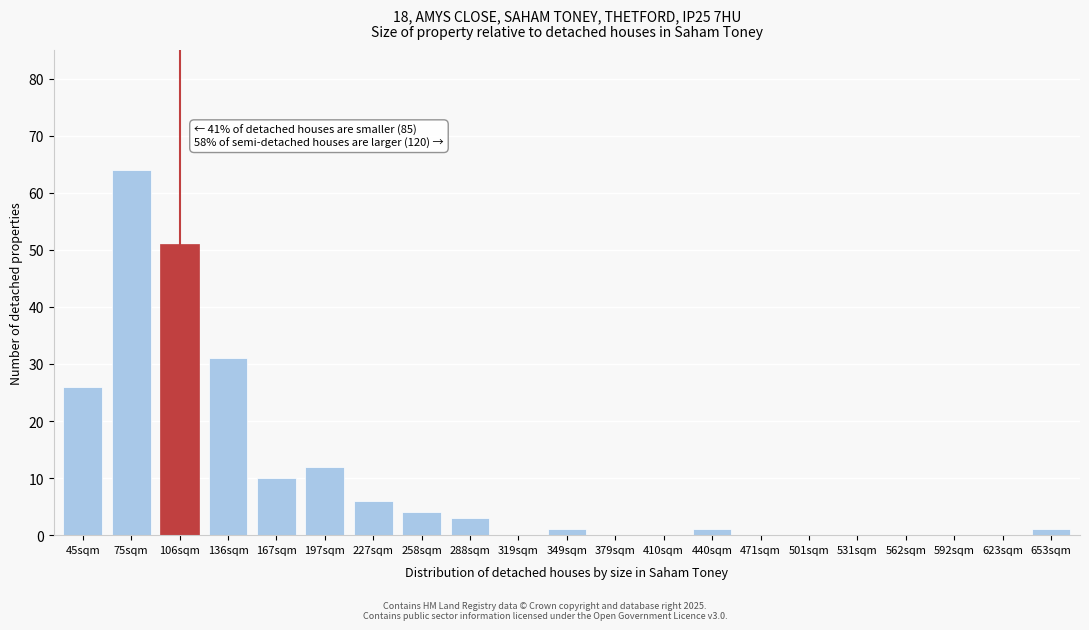

Reading right to left, list all the values displayed in this chart.

653sqm=1	623sqm=0	592sqm=0	562sqm=0	531sqm=0	501sqm=0	471sqm=0	440sqm=1	410sqm=0	379sqm=0	349sqm=1	319sqm=0	288sqm=3	258sqm=4	227sqm=6	197sqm=12	167sqm=10	136sqm=31	106sqm=51	75sqm=64	45sqm=26